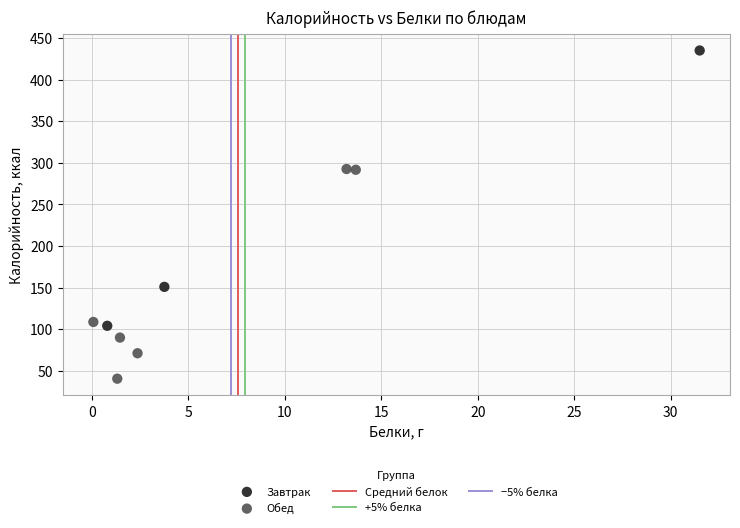

Which series reaches the minimum Y coordinate?

Обед